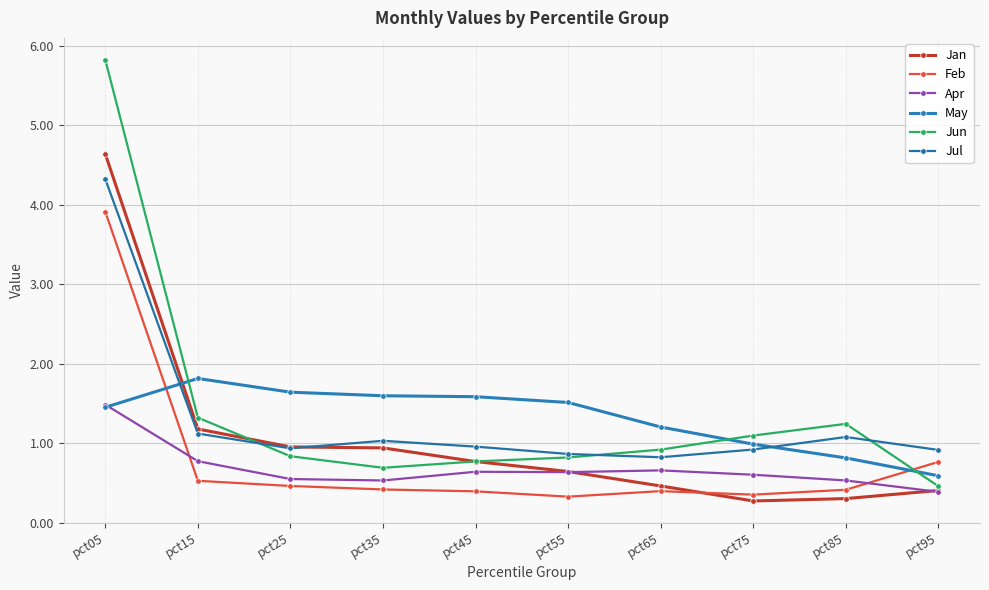

Which label corresponds to the smallest value in the chart?

pct75